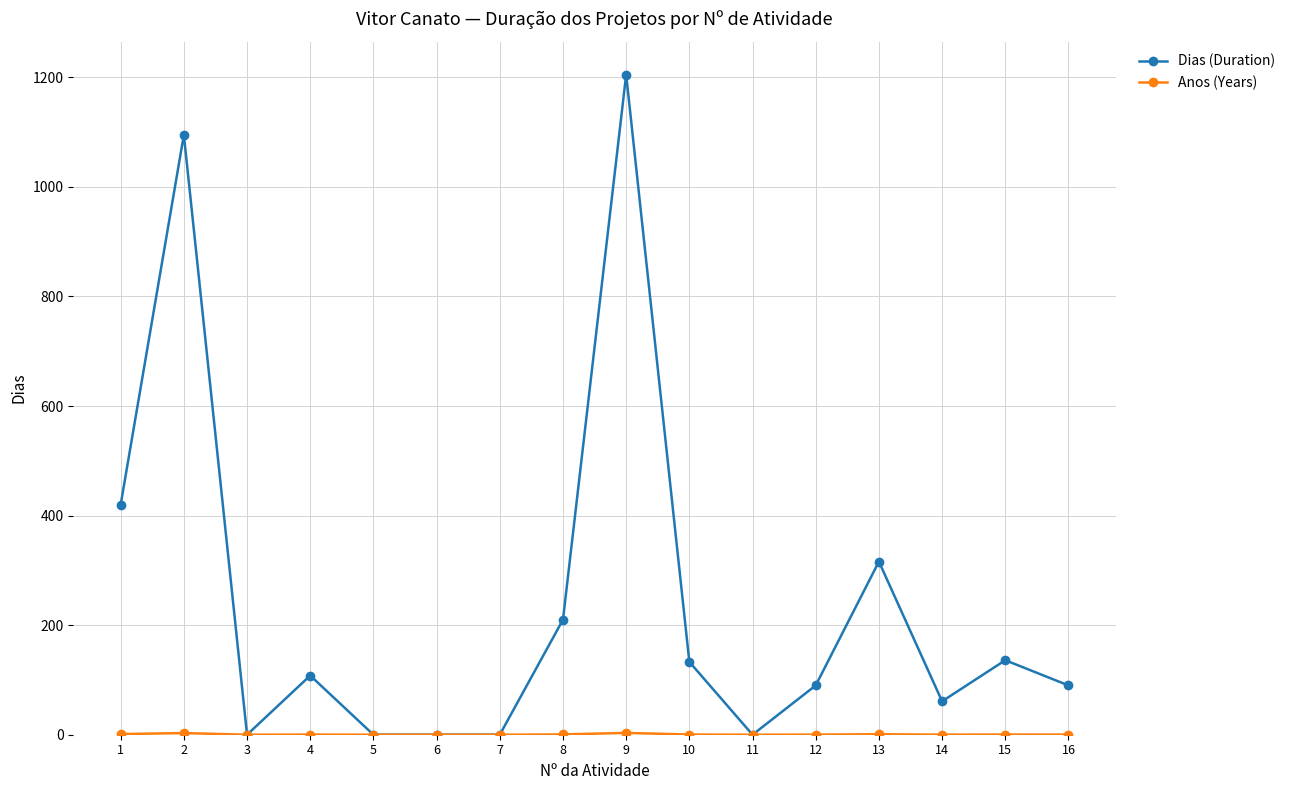

True or false: Dias (Duration) has more than 1 interior local peaks.

True